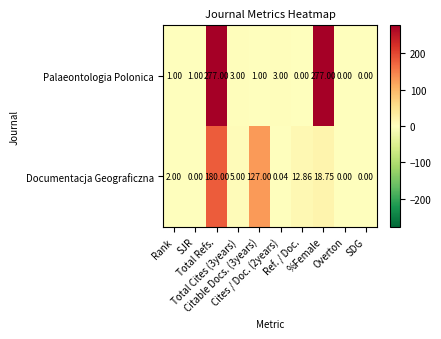

List the series in order of their peak value, lowest first.

Documentacja Geograficzna, Palaeontologia Polonica